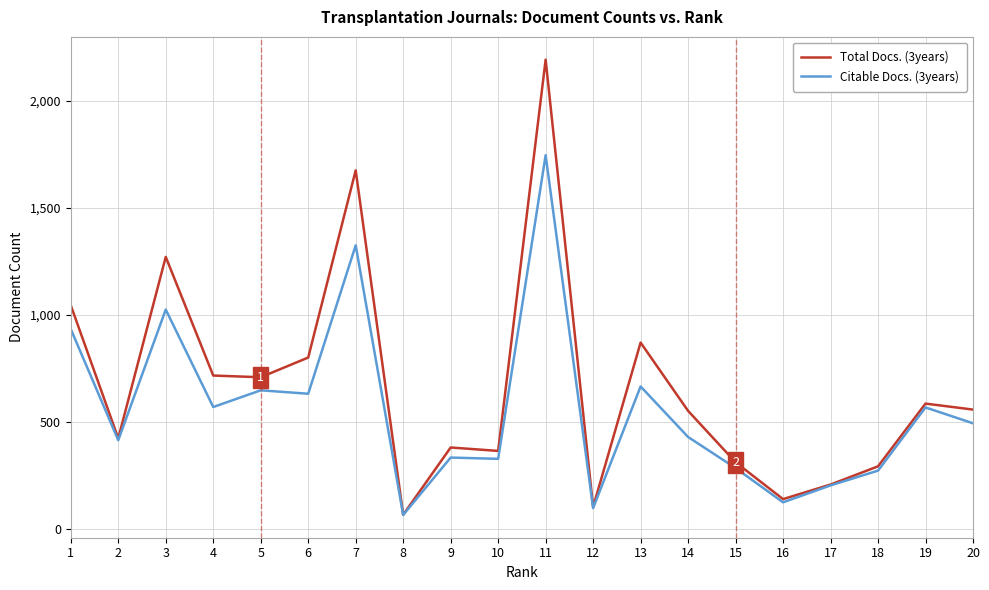

How many categories are shown in the chart?

20